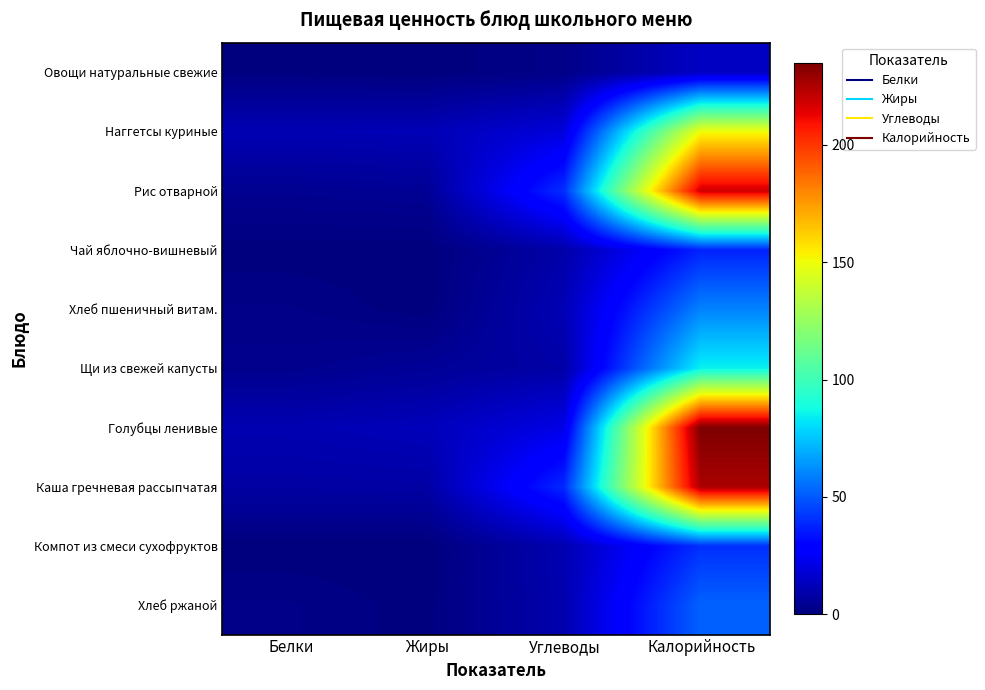

Reading left to right, list all the values displayed in this chart.

Овощи натуральные свежие: Белки=0.7	Жиры=0.1	Углеводы=2.3	Калорийность=14.4
Наггетсы куриные: Белки=10.9	Жиры=11.5	Углеводы=19.2	Калорийность=150.7
Рис отварной: Белки=3.9	Жиры=4.7	Углеводы=40.1	Калорийность=218.0
Чай яблочно-вишневый: Белки=0.3	Жиры=0.0	Углеводы=9.0	Калорийность=37.3
Хлеб пшеничный витам.: Белки=2.0	Жиры=0.3	Углеводы=11.4	Калорийность=59.7
Щи из свежей капусты: Белки=3.2	Жиры=5.2	Углеводы=8.4	Калорийность=85.3
Голубцы ленивые: Белки=10.6	Жиры=12.3	Углеводы=21.4	Калорийность=234.9
Каша гречневая рассыпчатая: Белки=7.6	Жиры=7.9	Углеводы=38.9	Калорийность=225.7
Компот из смеси сухофруктов: Белки=0.1	Жиры=0.0	Углеводы=10.6	Калорийность=40.4
Хлеб ржаной: Белки=2.0	Жиры=0.4	Углеводы=10.0	Калорийность=52.2